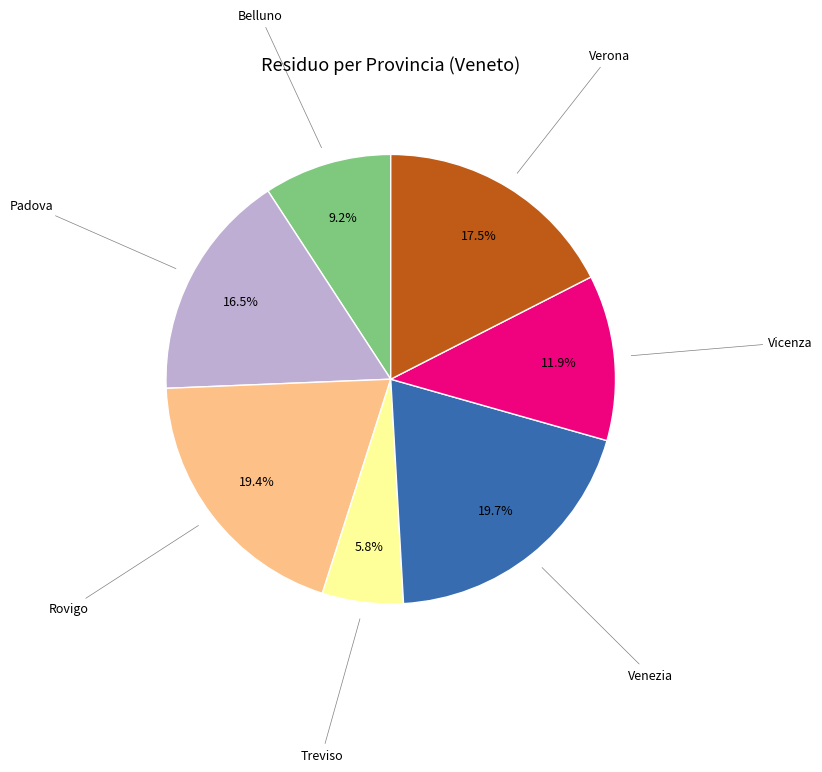

Count the number of slices in the pie.

7